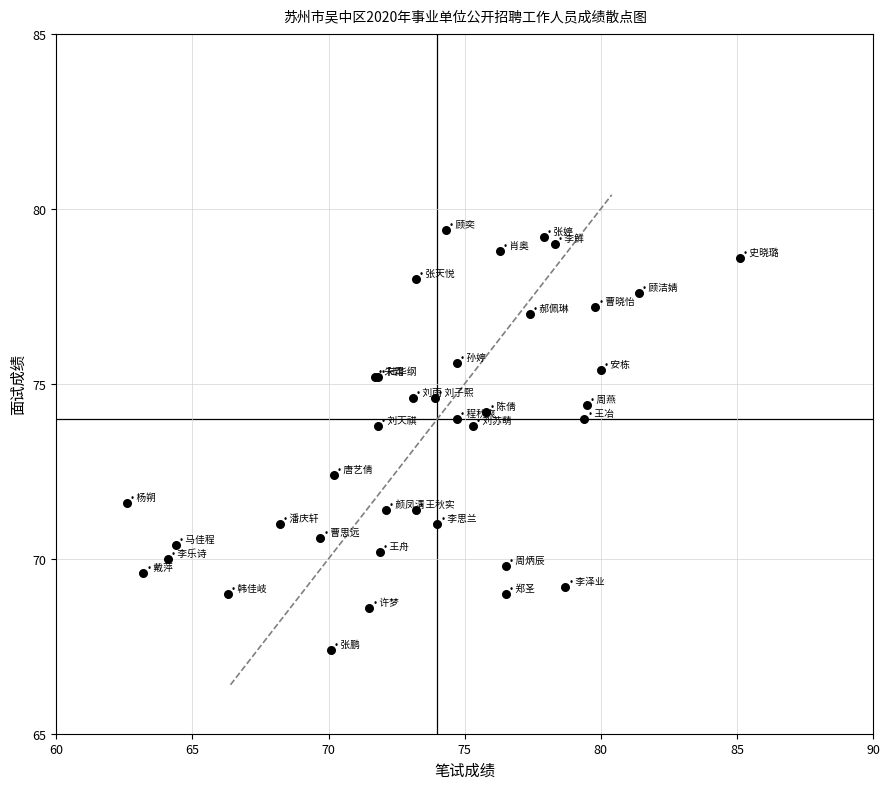

What Y value in the scatter plot is closest to 73?

72.4